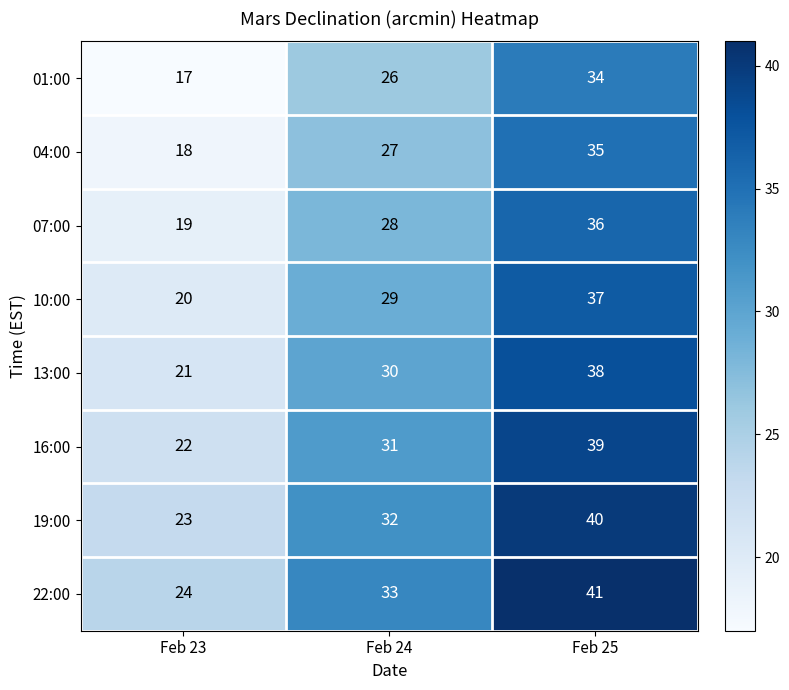

How many categories are shown in the chart?

3